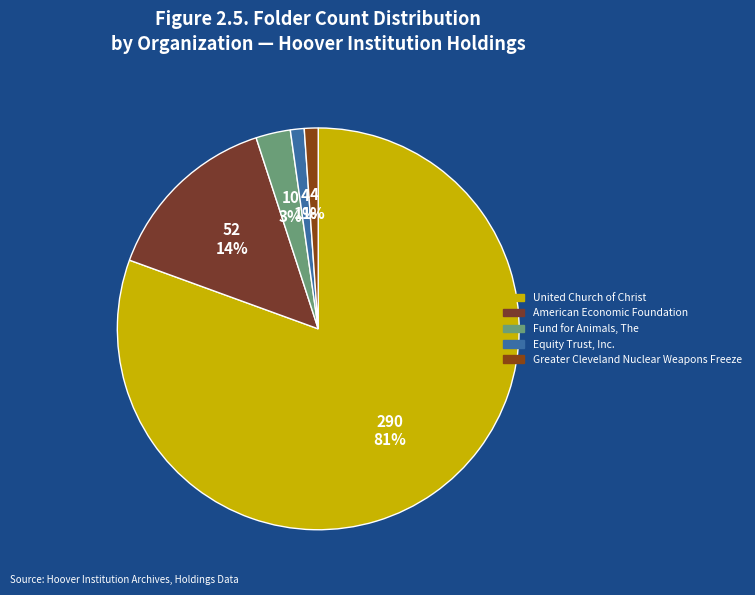

To the nearest percent, what portion does American Economic Foundation represent?

14%